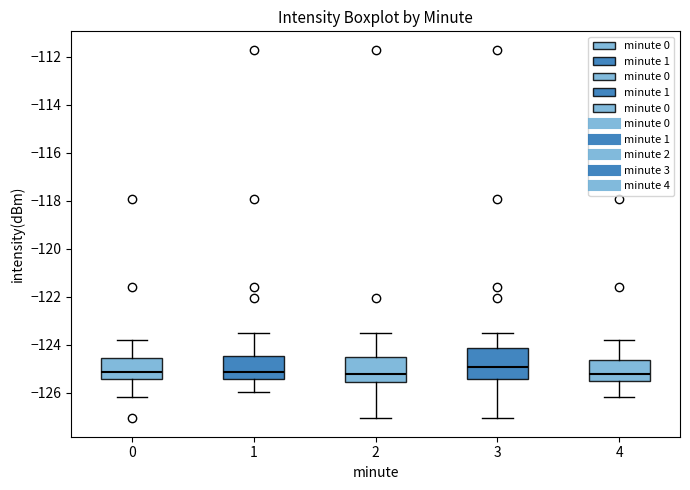

Reading left to right, read every box against the y-axis: the position of its median line, the range the box covers, and the ends of its whiskers. The values are not printed on the chart, so give them approximately, as read against the axis.

0: median -125.2, box -125.4 to -124.6, whiskers -126.2 to -123.8
1: median -125.2, box -125.4 to -124.4, whiskers -126.0 to -123.6
2: median -125.2, box -125.6 to -124.6, whiskers -127.0 to -123.6
3: median -125.0, box -125.4 to -124.2, whiskers -127.0 to -123.6
4: median -125.2, box -125.6 to -124.6, whiskers -126.2 to -123.8